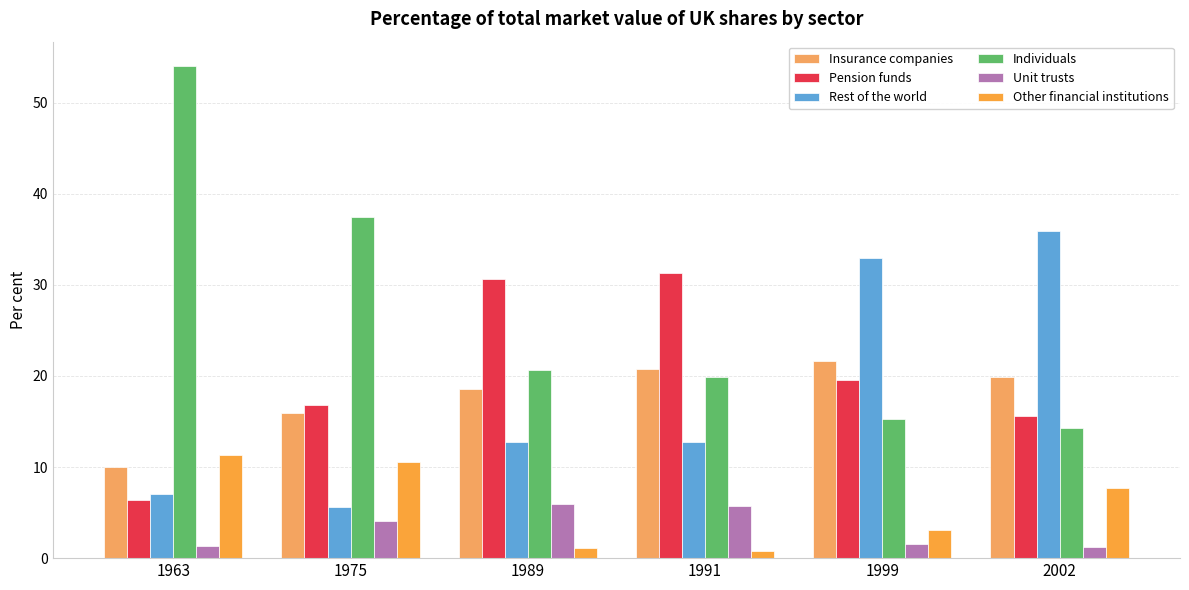

True or false: Insurance companies has a value of 19.9 at 2002.

True